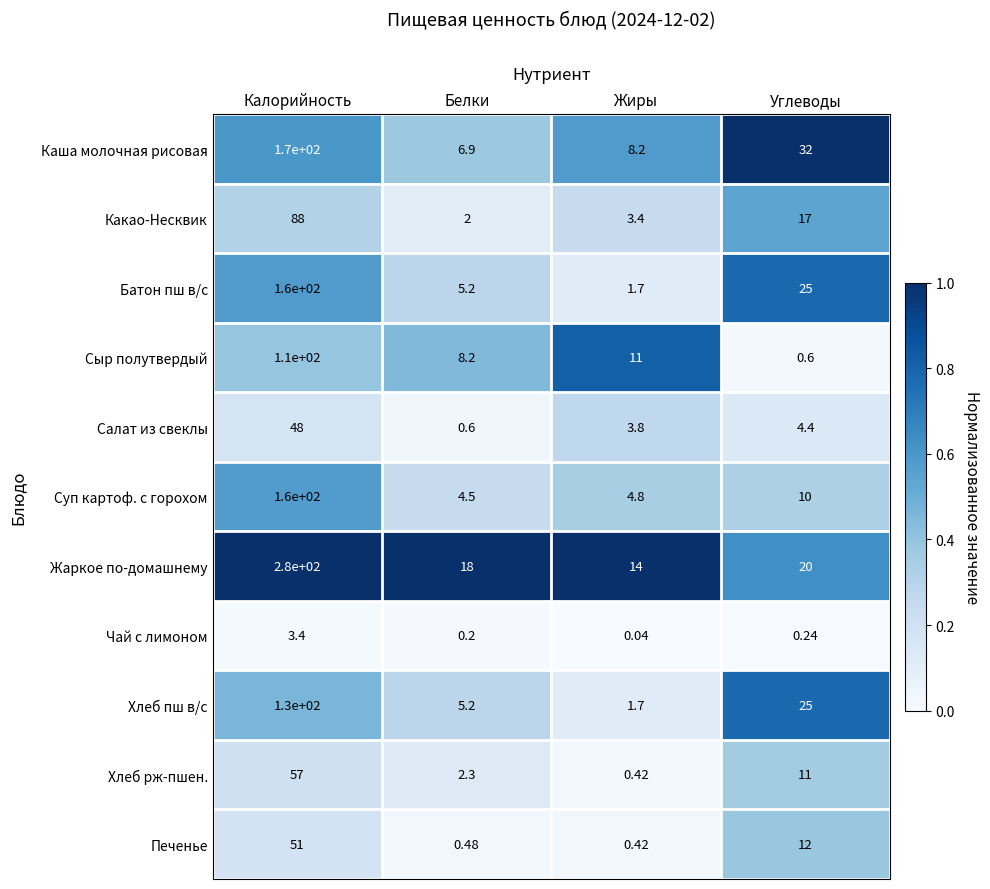

Where is Салат из свеклы nearest to the value 24?

Углеводы